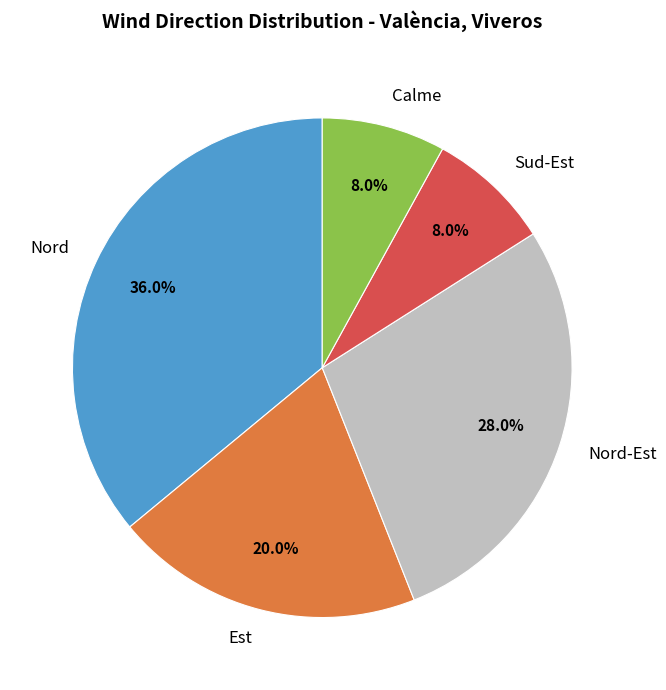

To the nearest percent, what portion does Calme represent?

8%